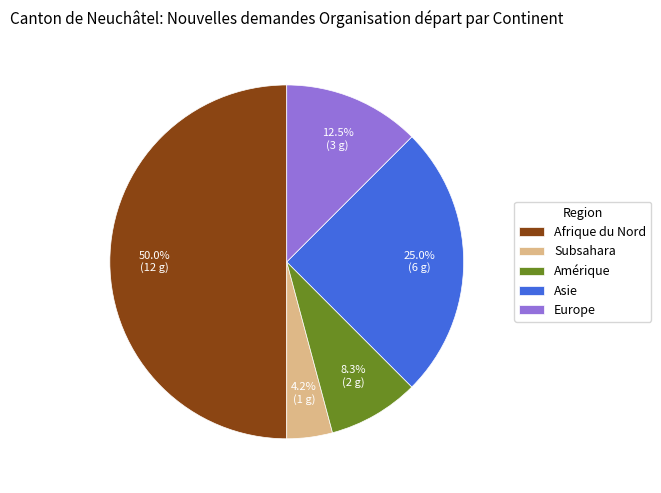

Between Subsahara and Amérique, which is larger?

Amérique